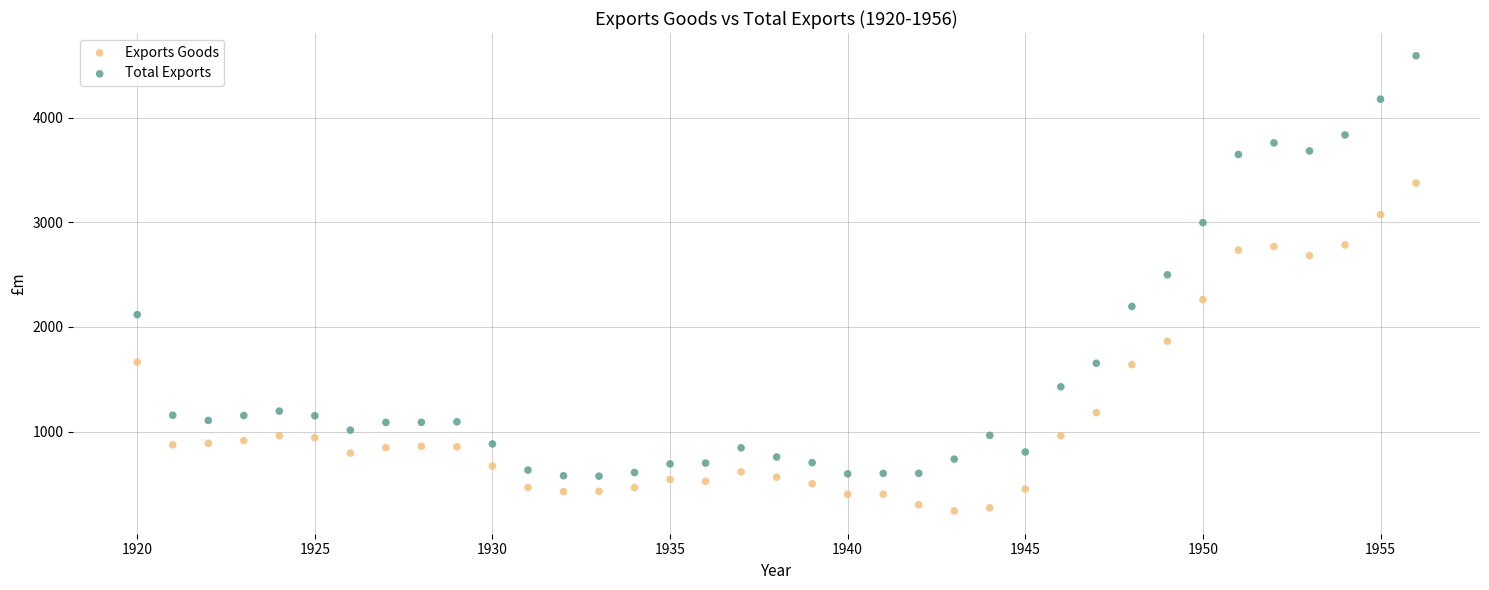

What are all the series names shown in the legend?

Exports Goods, Total Exports